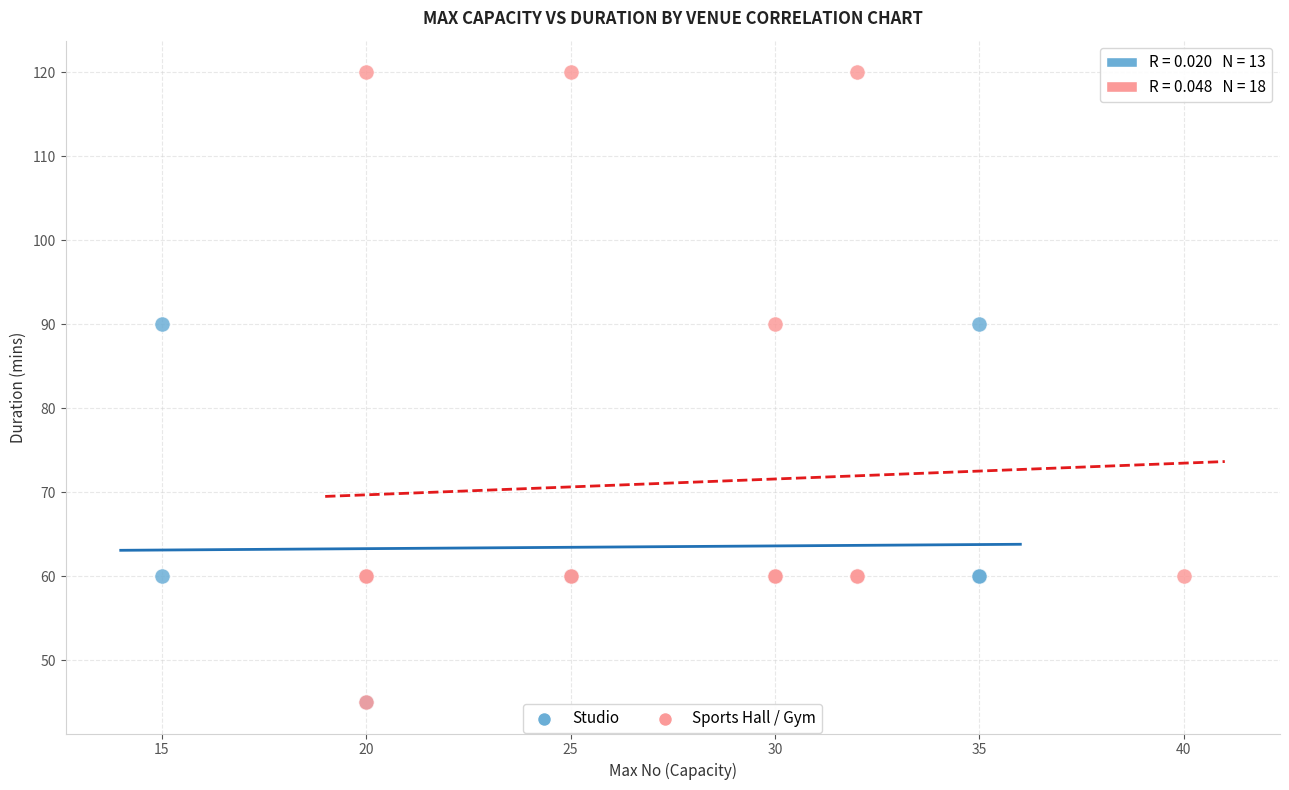

Which series has the largest Y range (max minus min)?

Sports Hall / Gym